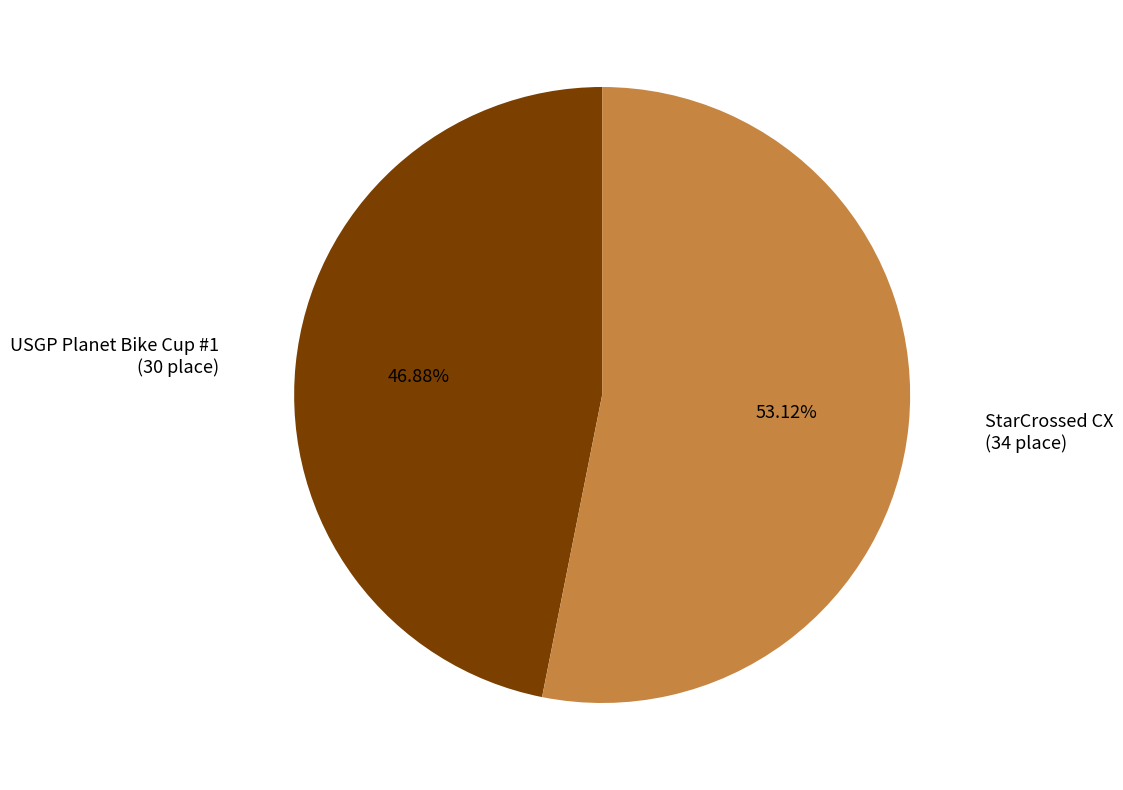

How much of the chart is everything except USGP Planet Bike Cup #1?

53.1%